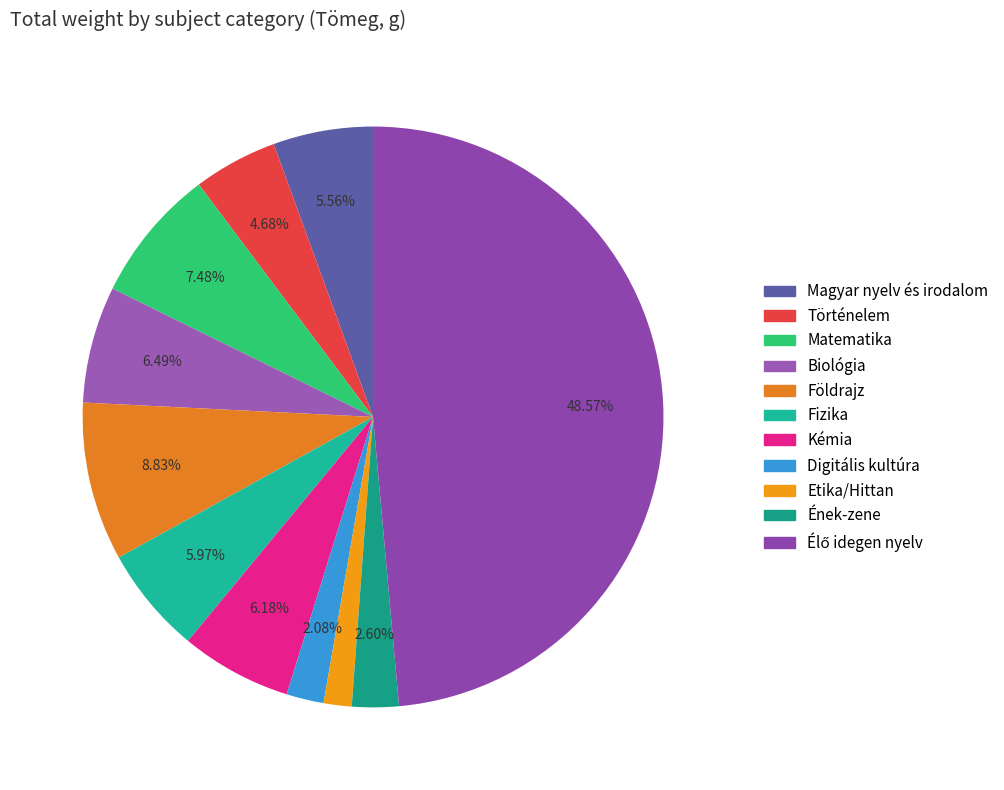

What is the change in value from Fizika to Etika/Hittan?

-850